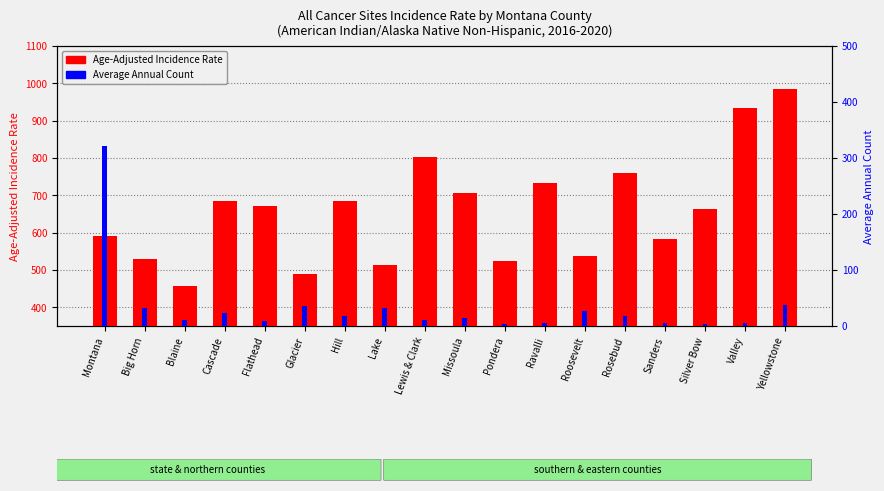

How many data points does each series have?

18